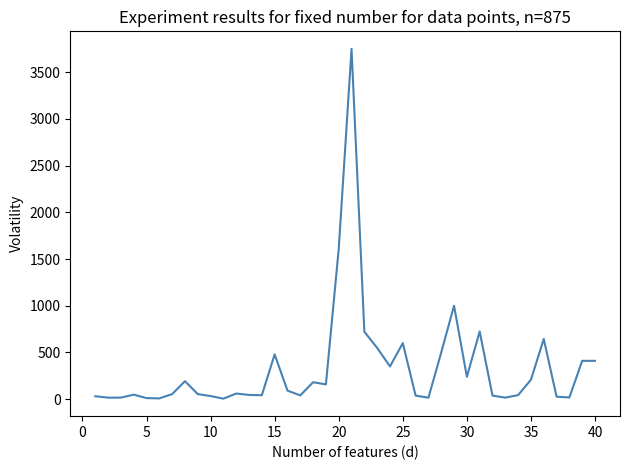

What is the maximum value shown in the chart?

3750